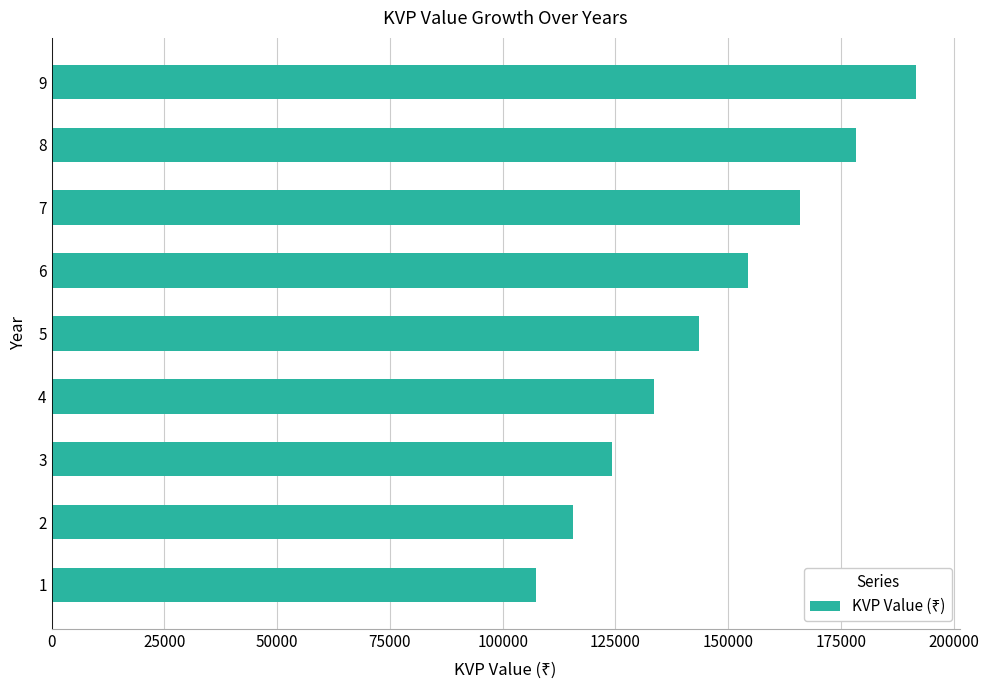

What value does the data have at 8?

178347.8